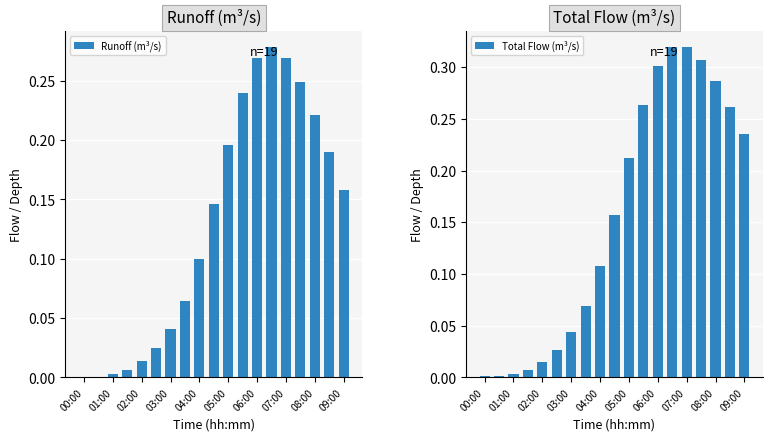

At which category is the sum across all series the highest?

13